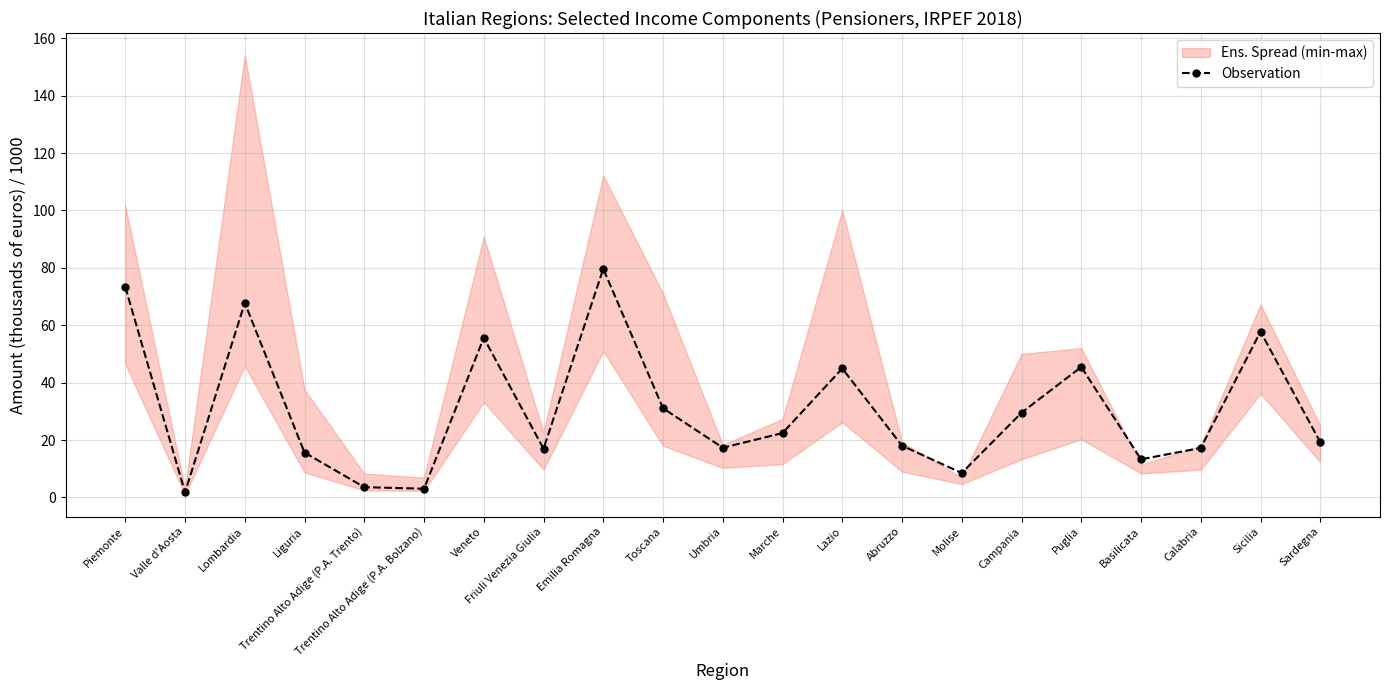

At which category does the data reach its first local peak?

Lombardia